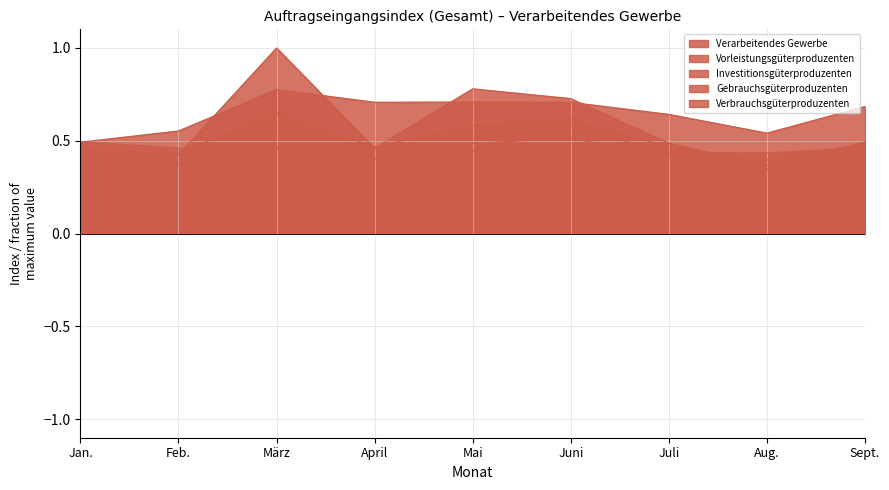

Where do Vorleistungsgüterproduzenten and Investitionsgüterproduzenten first cross each other?

Feb. and März